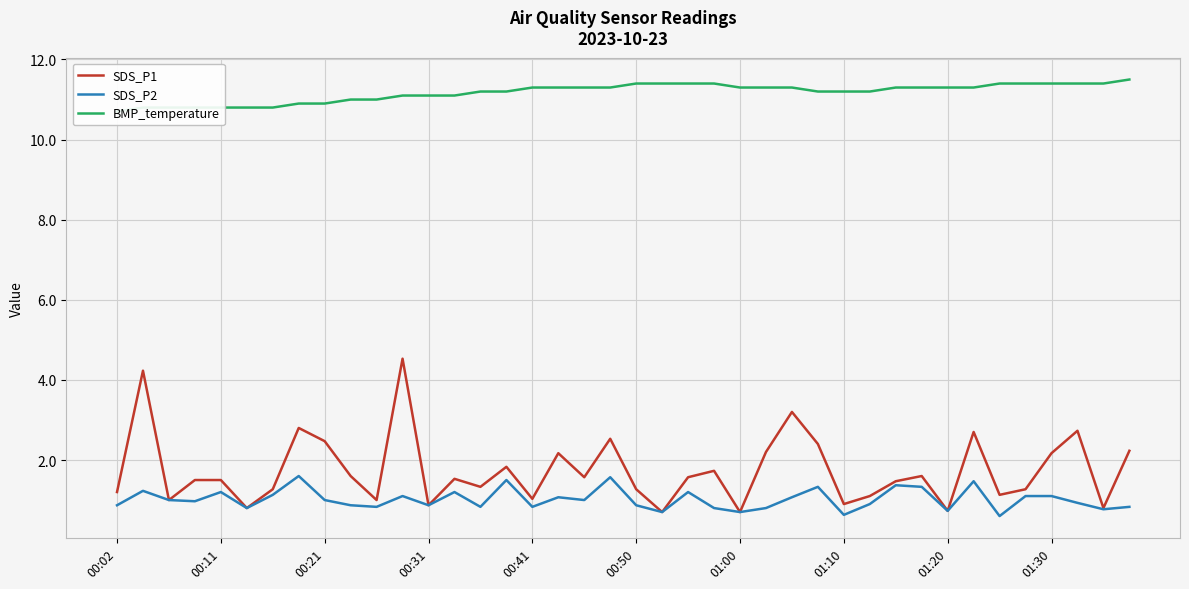

What is the lowest value of the SDS_P1 series?

0.7